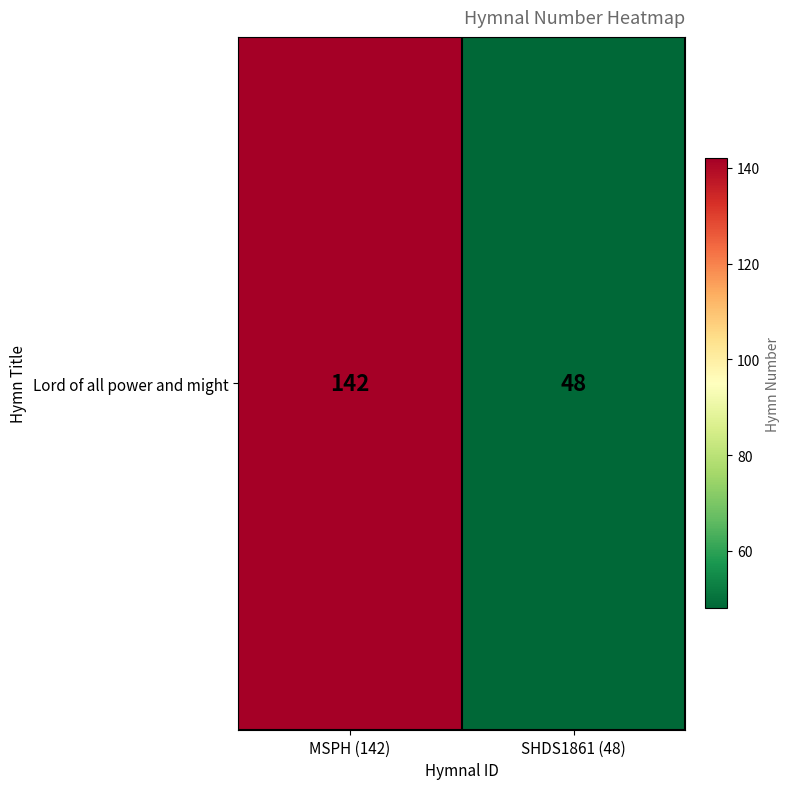

The value at MSPH (142) is 142. True or false?

True